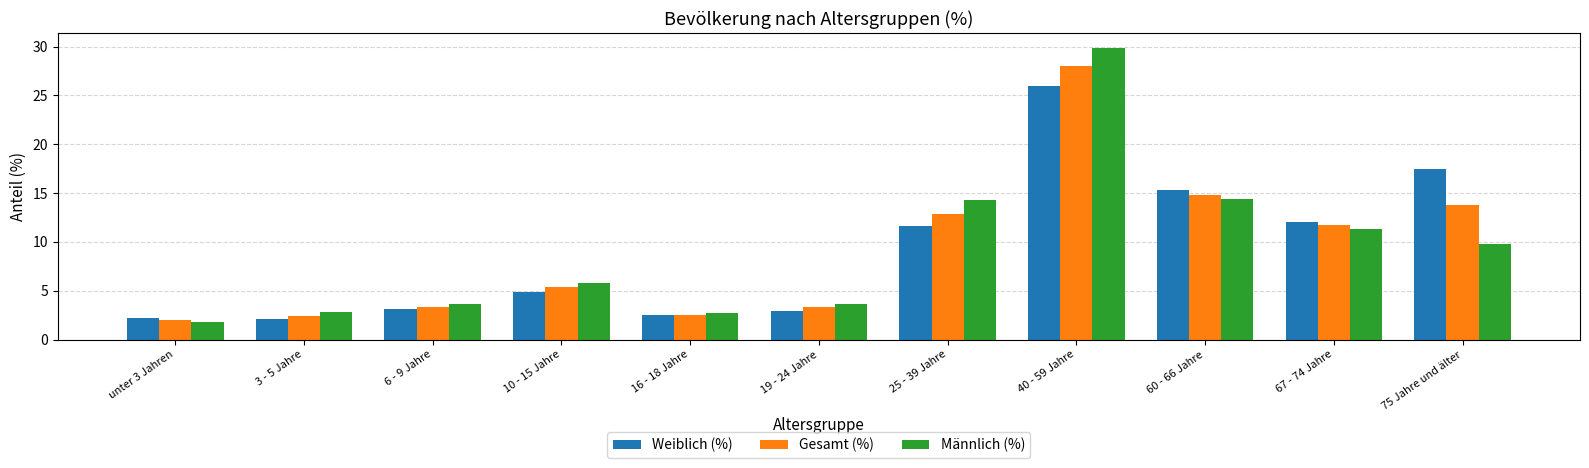

Is it true that Weiblich (%) equals 1.3 at 19 - 24 Jahre?

False